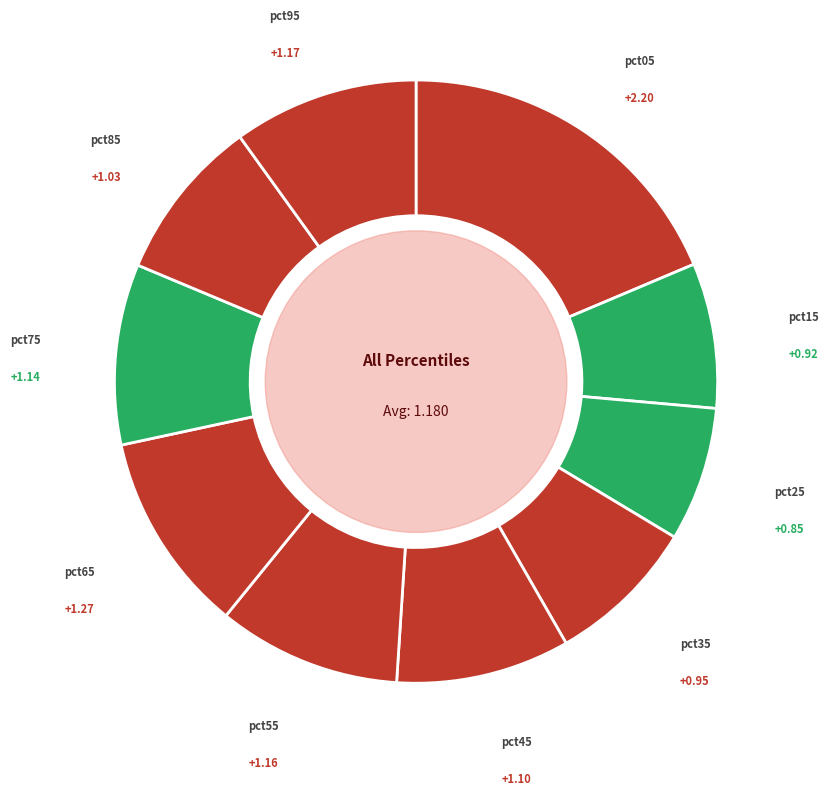

Which category has the biggest portion of the pie?

pct05